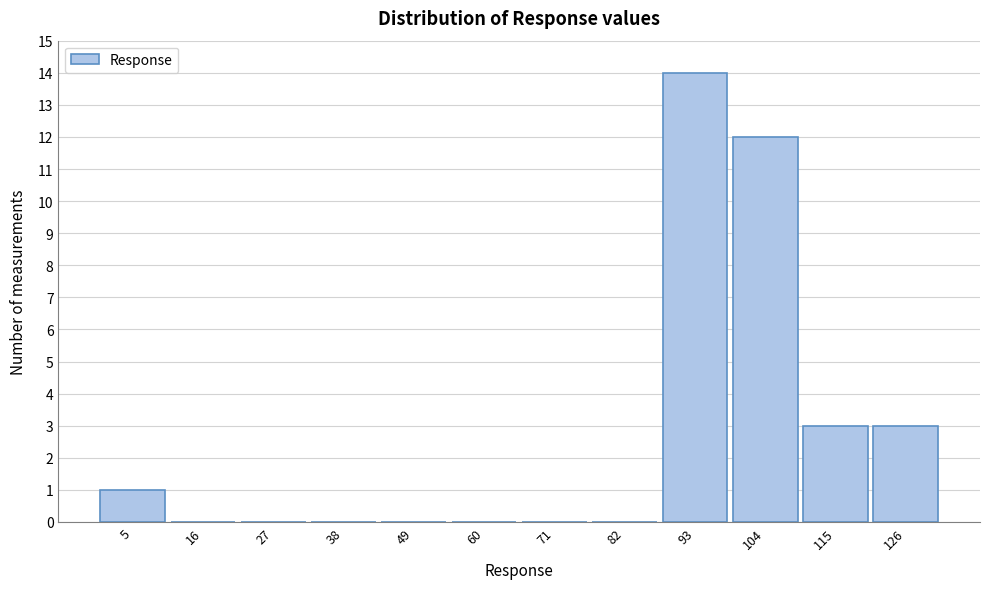

Reading right to left, what are all the values shown in this chart?

126=3	115=3	104=12	93=14	82=0	71=0	60=0	49=0	38=0	27=0	16=0	5=1